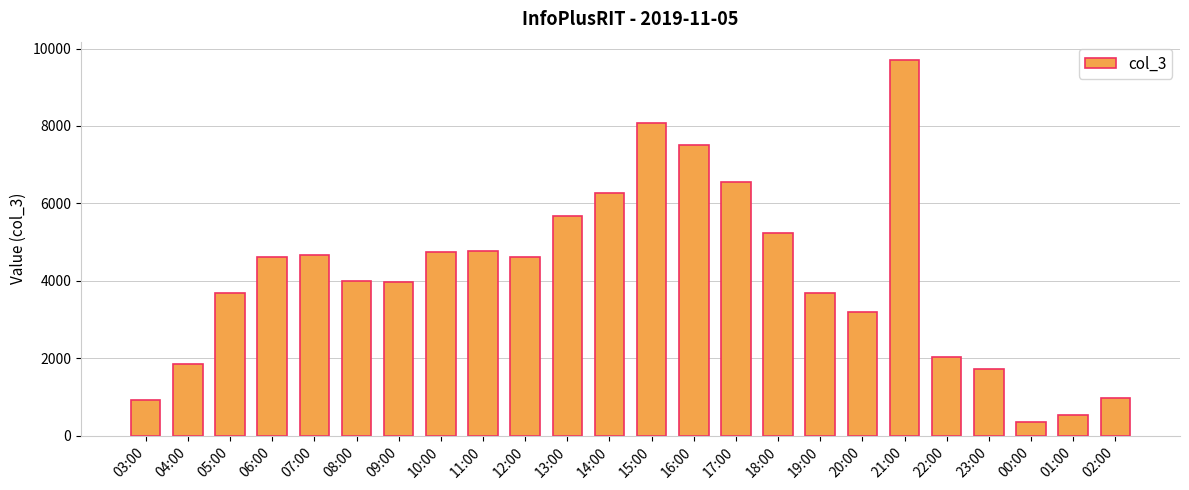

Does the chart contain stacked bars?

No